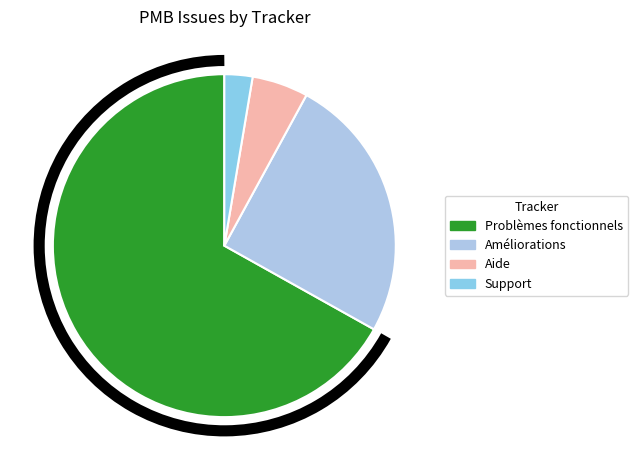

What is the change in value from Problèmes fonctionnels to Améliorations?

-63